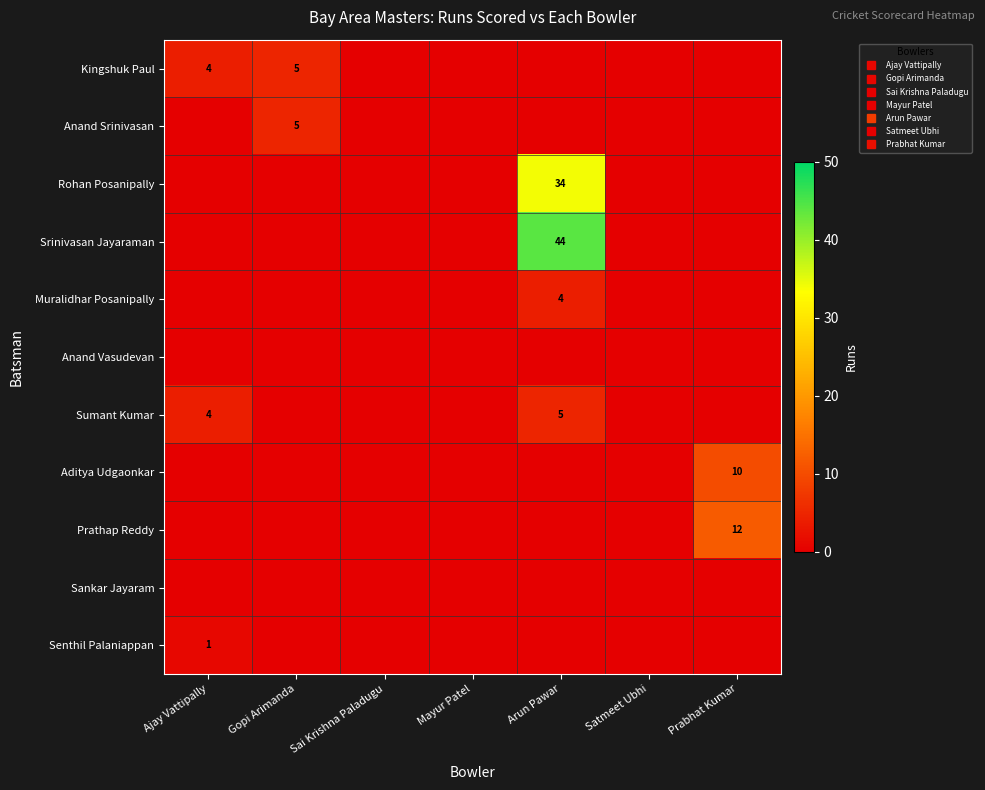

What is the spread (max minus min) of values at Gopi Arimanda?

5